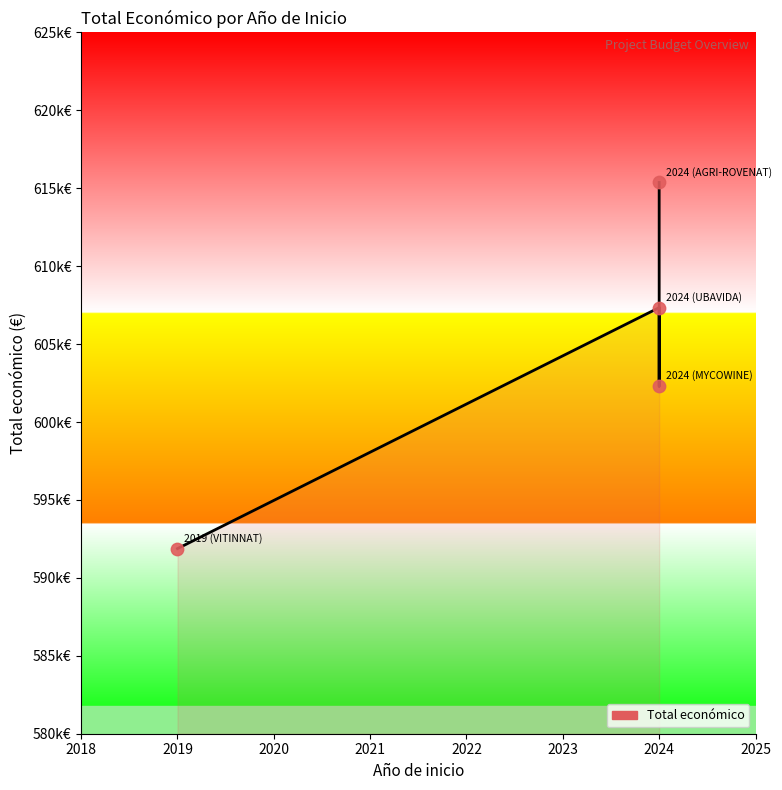

What is the ratio of the value at 2020 to the value at 2021?

1.0